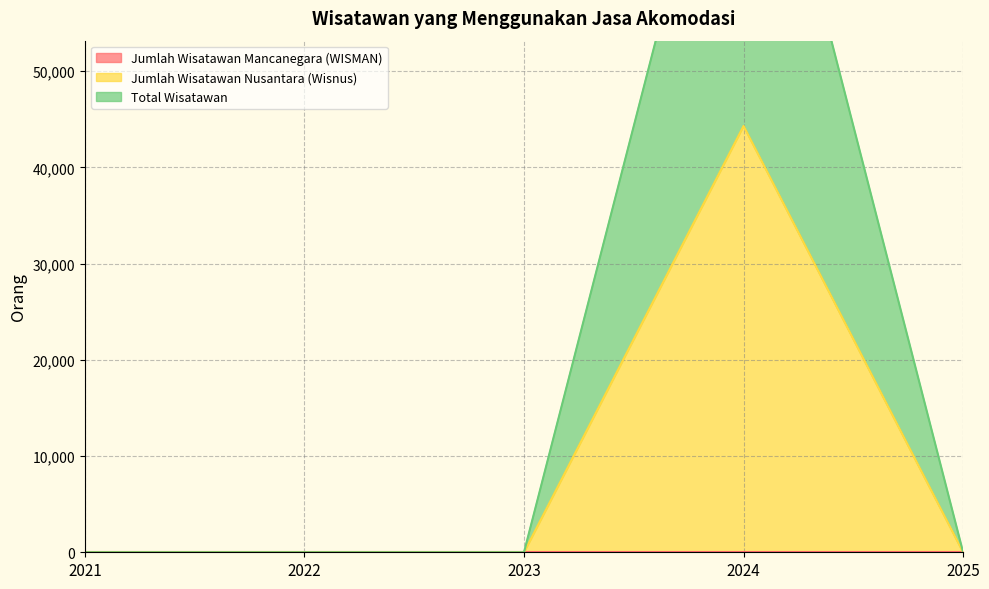

True or false: Total Wisatawan and Jumlah Wisatawan Nusantara (Wisnus) intersect in this chart.

False